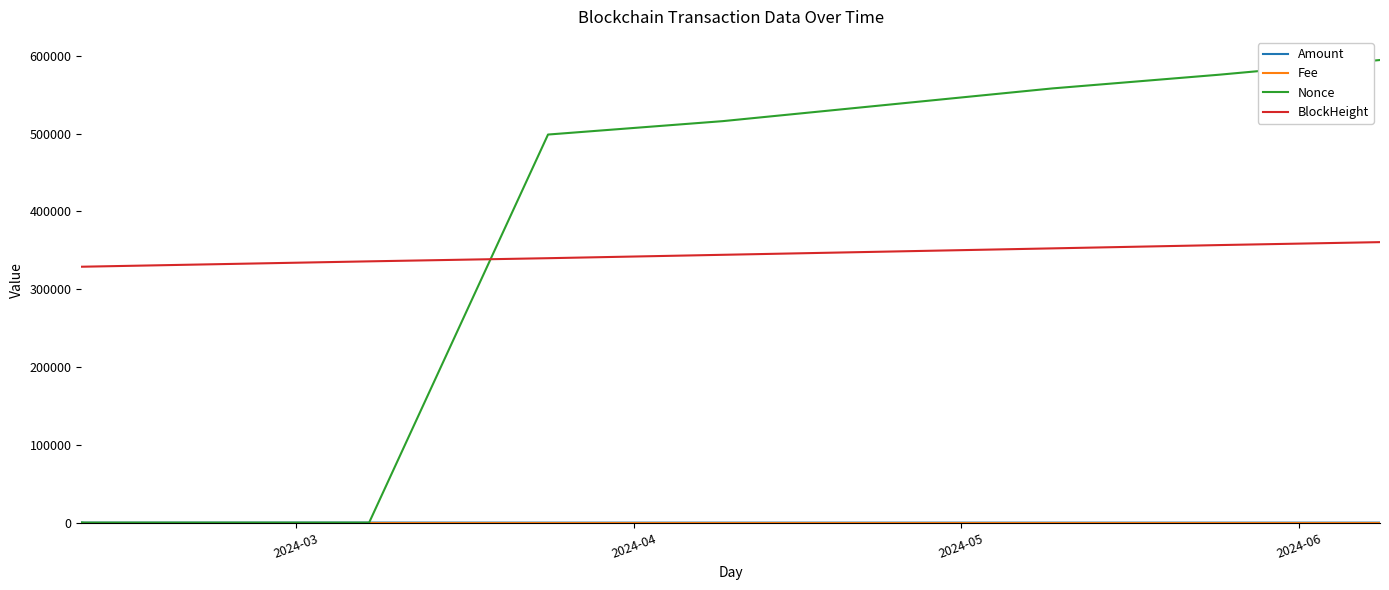

What is the minimum value for BlockHeight?

328939.0